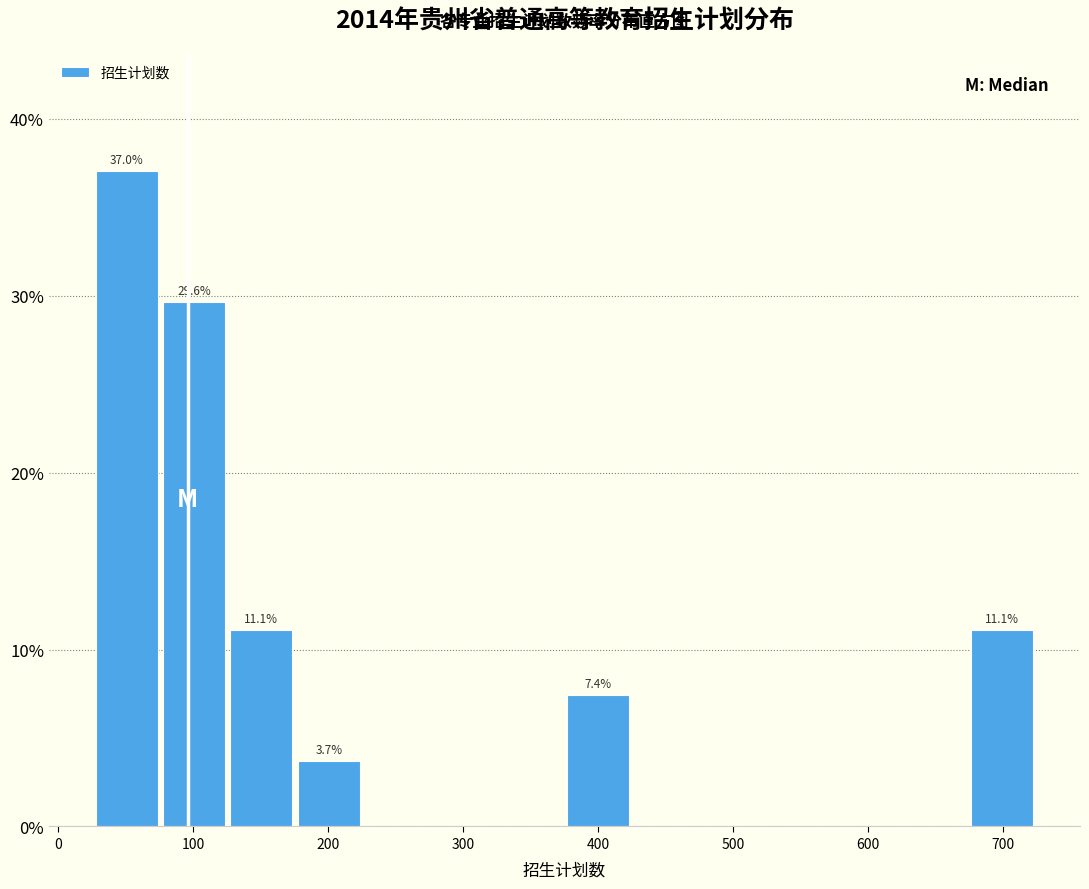

Over which range of the x-axis is the bar tallest?

30 to 80